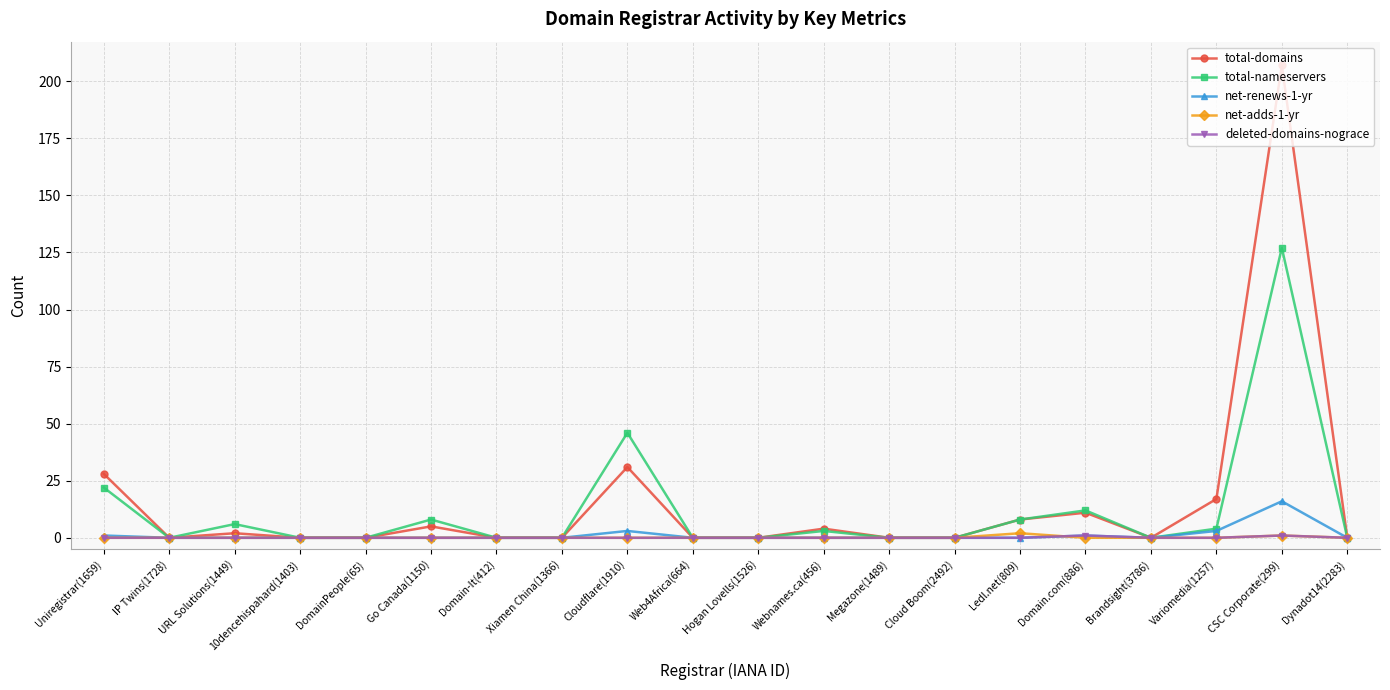

True or false: deleted-domains-nograce has a value of 0 at Variomedia(1257).

True